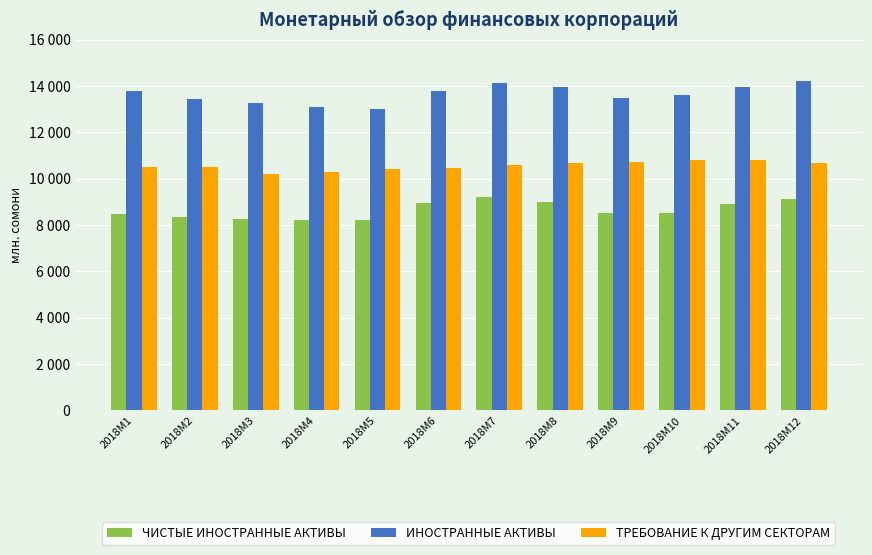

What is the spread (max minus min) of values at 2018M9?

4944.9